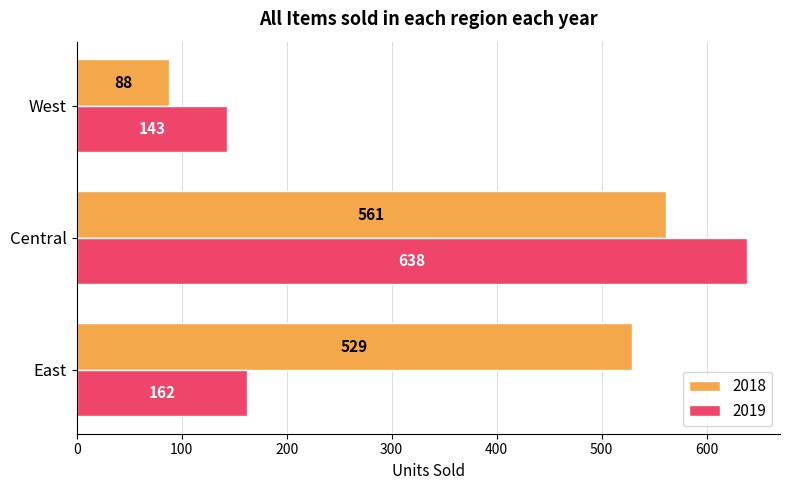

At West, list the series in order from smallest to largest.

2018, 2019